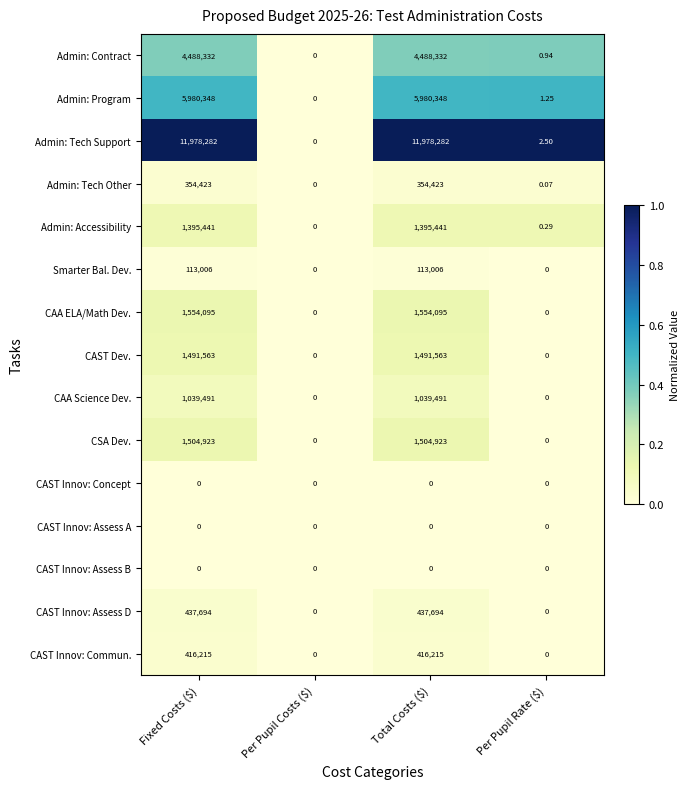

Which series has the largest total across all categories?

Admin: Tech Support